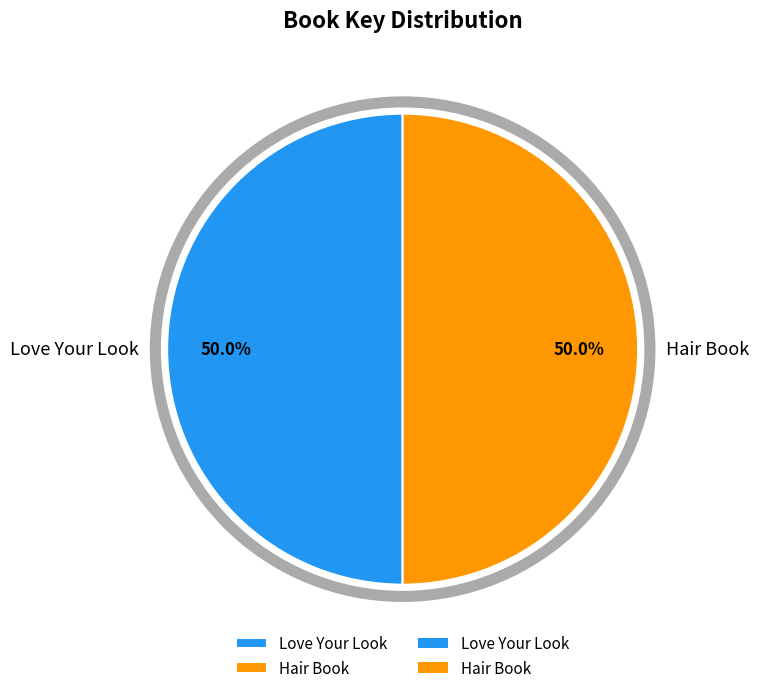

Do Hair Book and Love Your Look together represent more than half of the pie?

Yes